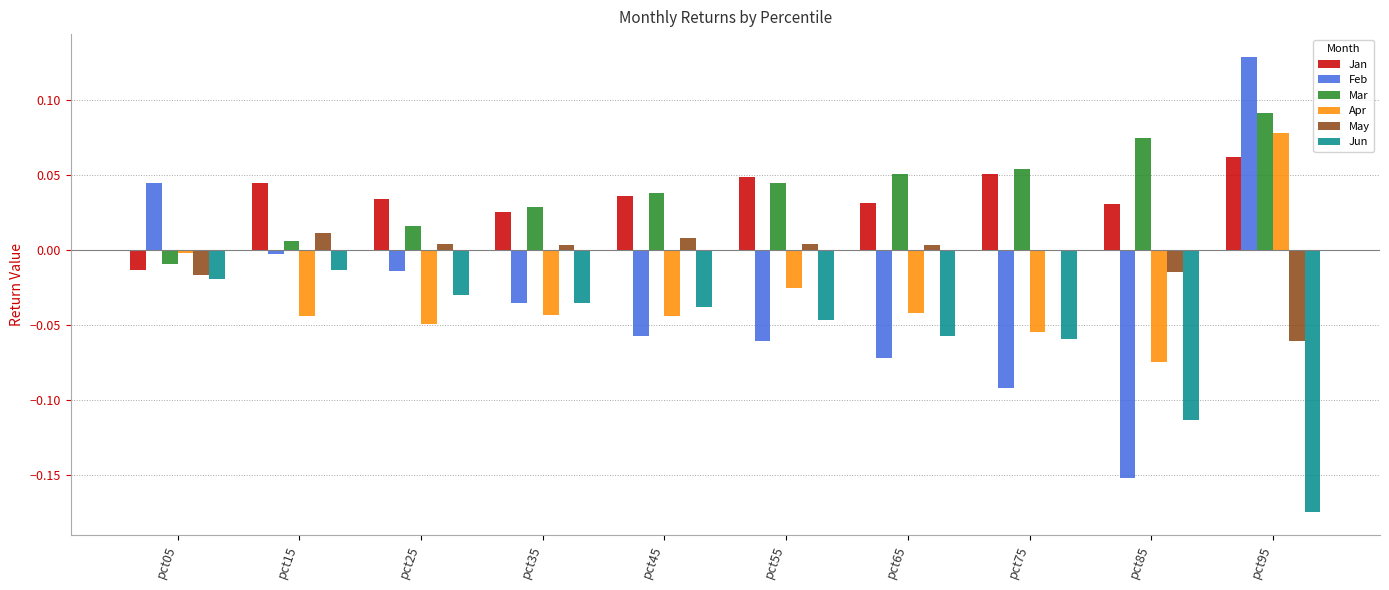

Which series changed the most between pct75 and pct85?

Feb